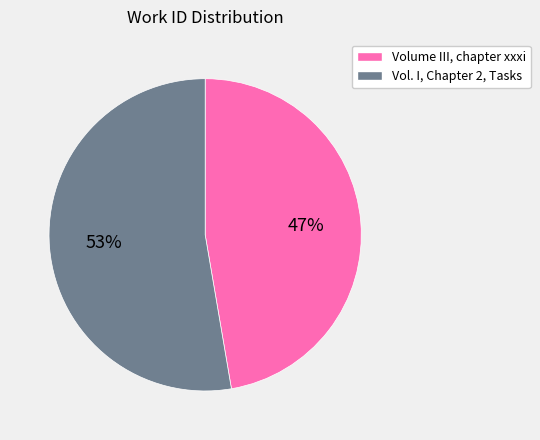

Which slice is the smallest?

Volume III, chapter xxxi